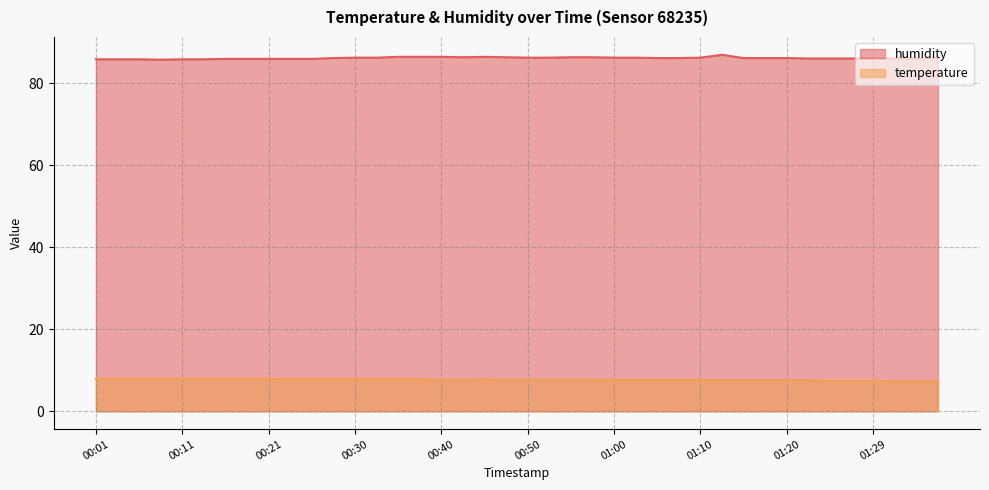

At which category is the sum across all series the highest?

01:12